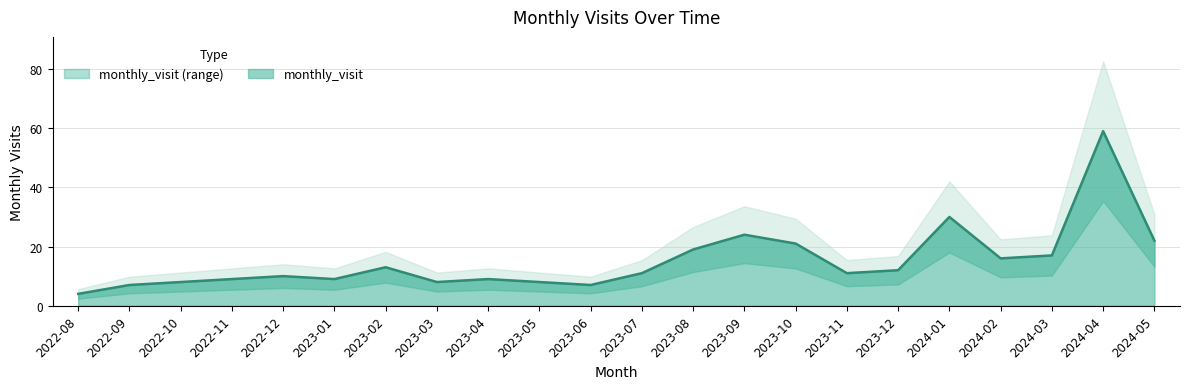

What is the greatest value displayed?

59